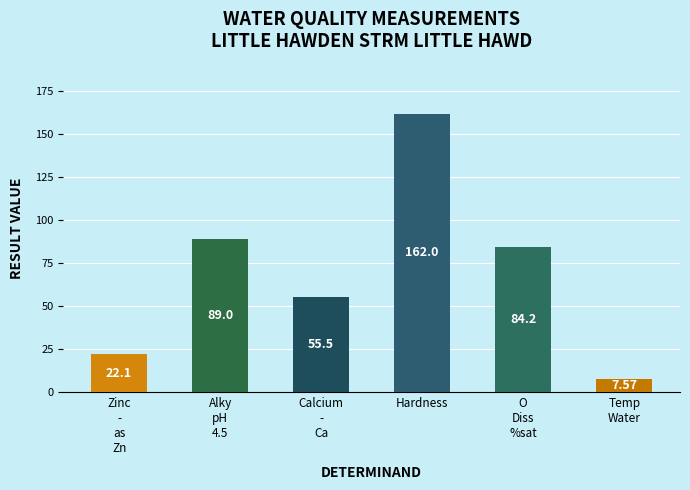

At which label does the data first exceed 7?

Zinc - as Zn